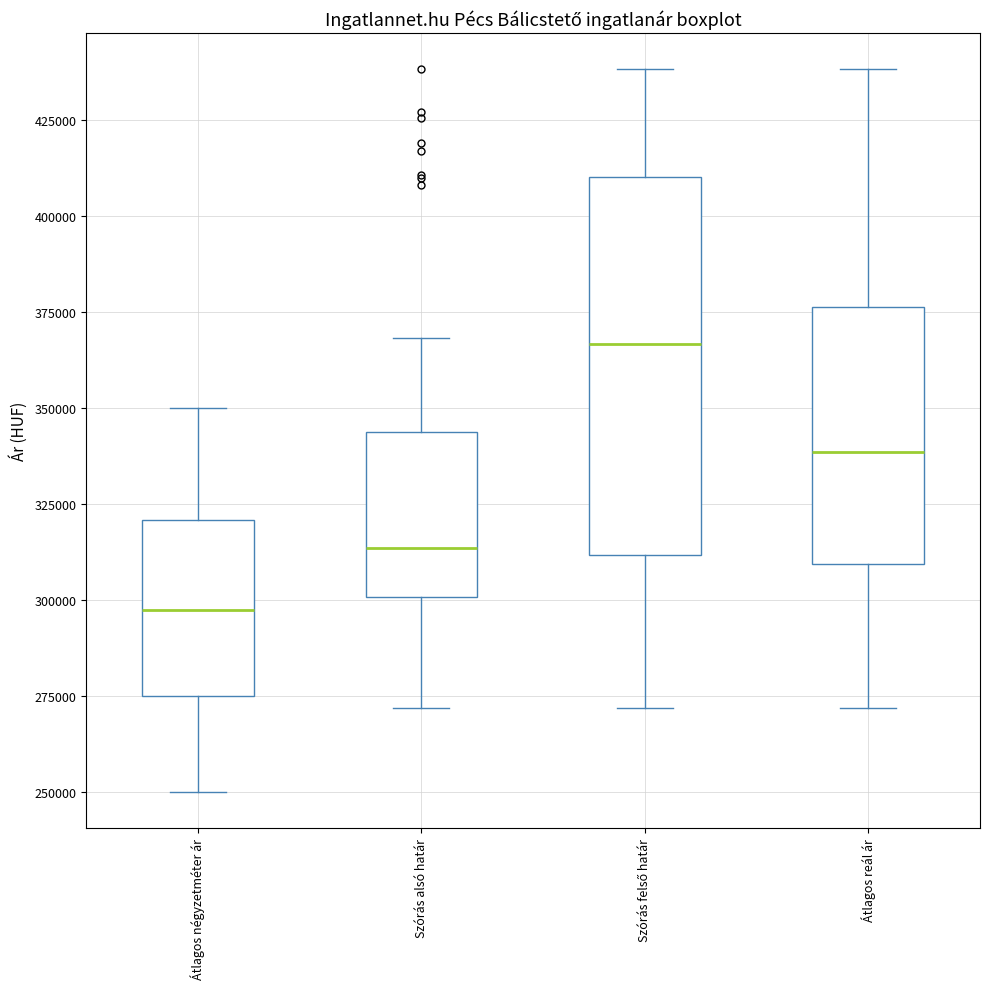

Reading left to right, read every box against the y-axis: the position of its median line, the range the box covers, and the ends of its whiskers. The values are not printed on the chart, so give them approximately, as read against the axis.

Átlagos négyzetméter ár: median 300000, box 275000 to 320000, whiskers 250000 to 350000
Szórás alsó határ: median 315000, box 300000 to 345000, whiskers 270000 to 370000
Szórás felső határ: median 365000, box 310000 to 410000, whiskers 270000 to 440000
Átlagos reál ár: median 340000, box 310000 to 375000, whiskers 270000 to 440000